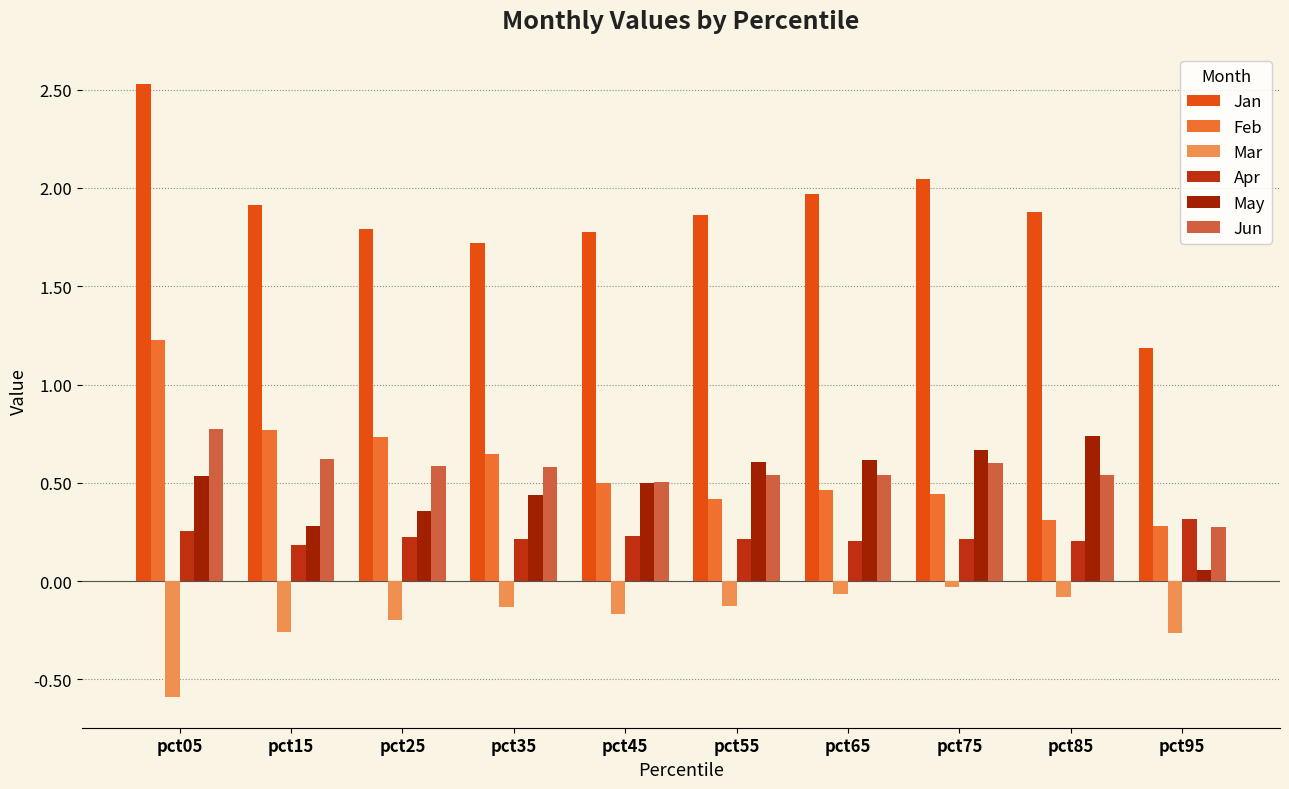

At how many categories does at least one series exceed 2?

2